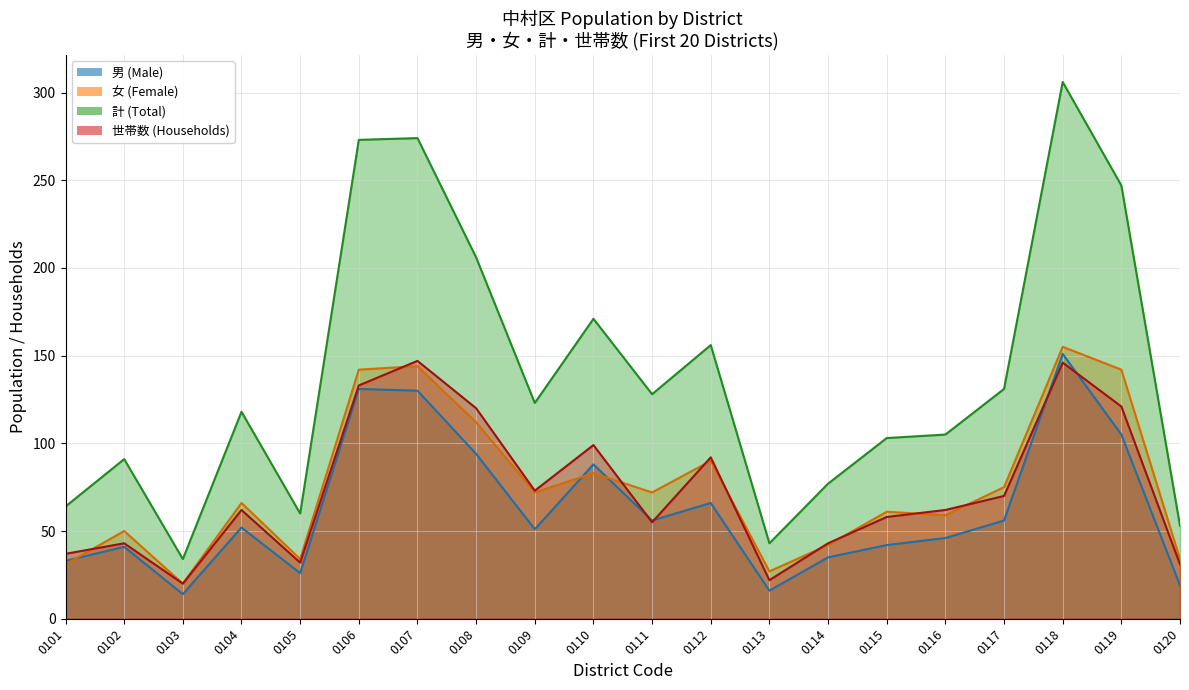

At which label does 計 (Total) first exceed 123?

0106